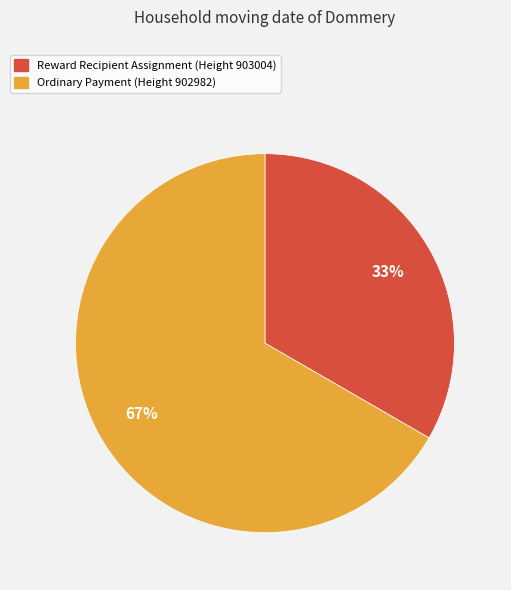

To the nearest percent, what is the combined percentage of Reward Recipient Assignment (Height 903004) and Ordinary Payment (Height 902982)?

100%